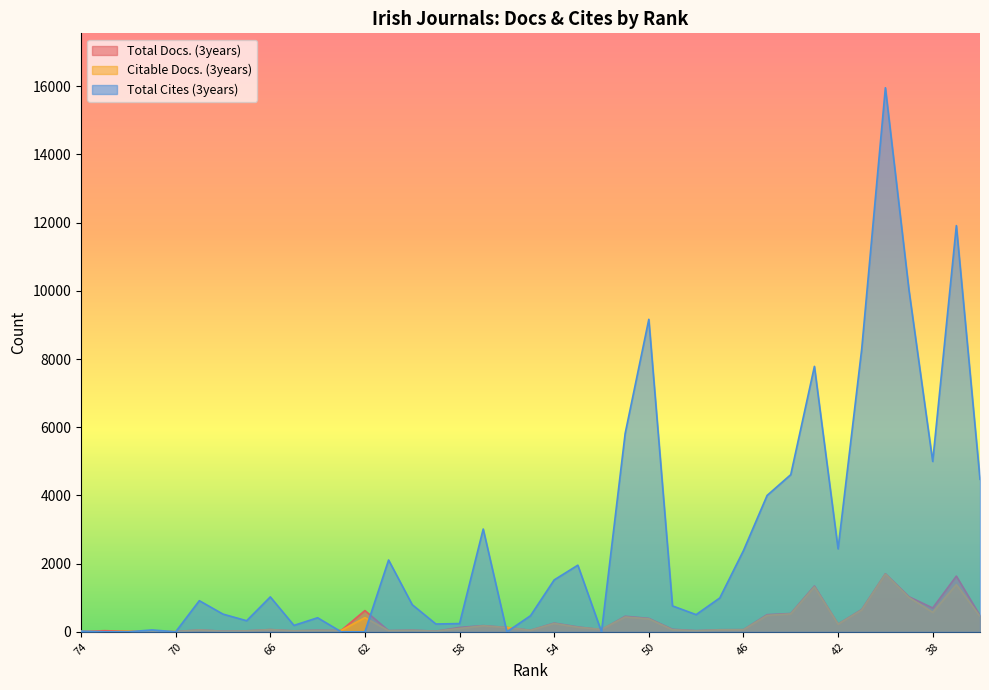

At which label is Total Docs. (3years) closest to 855?

38